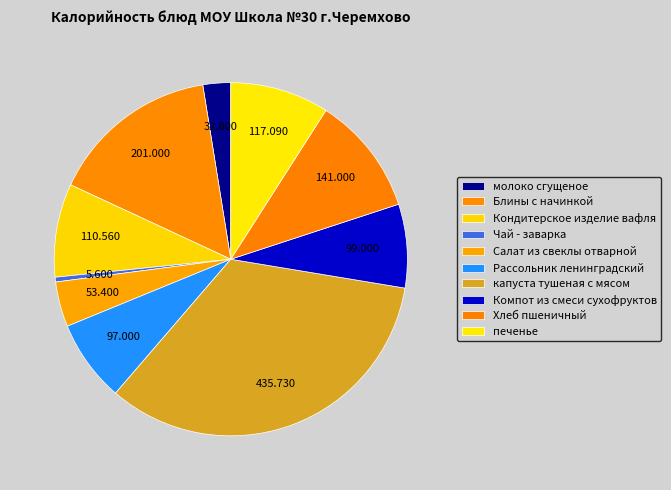

Which has a higher value, молоко сгущеное or Блины с начинкой?

Блины с начинкой